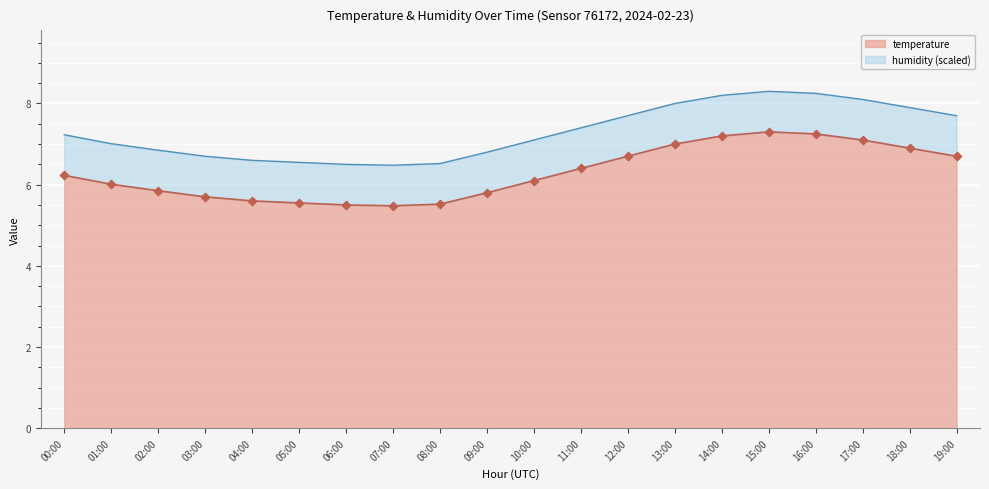

Approximately how many times larger is the value at 07:00 compared to 13:00?

0.8